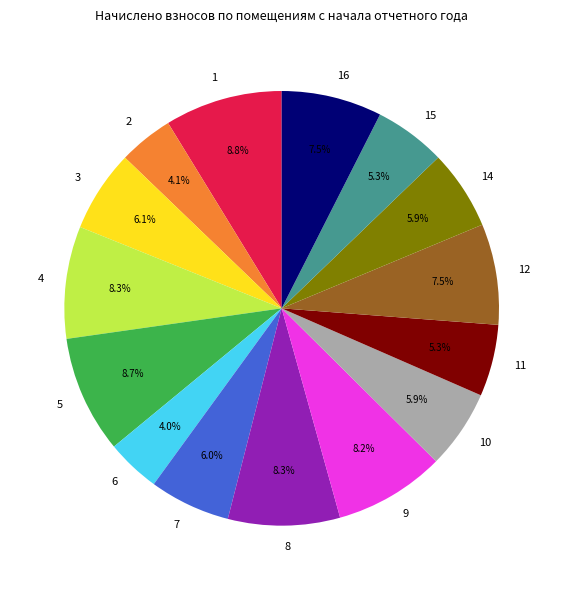

Which has a higher value, 14 or 2?

14